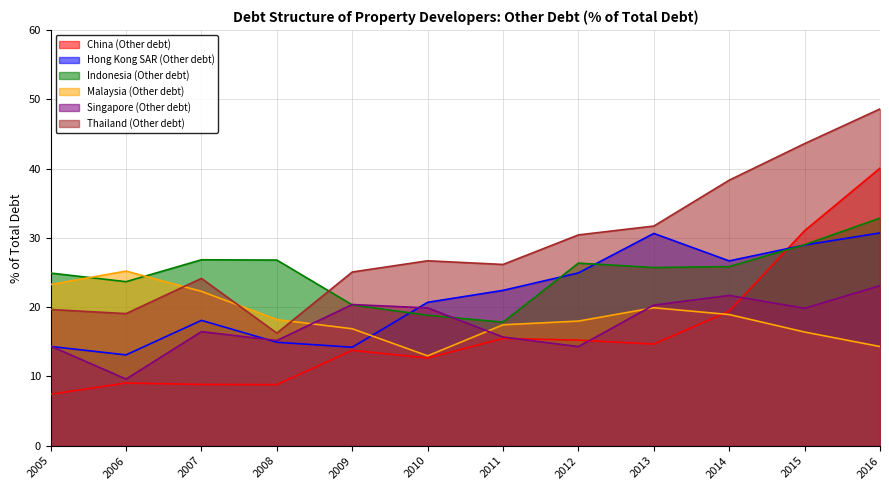

What is the difference between the highest and lowest values at 2005?

17.5